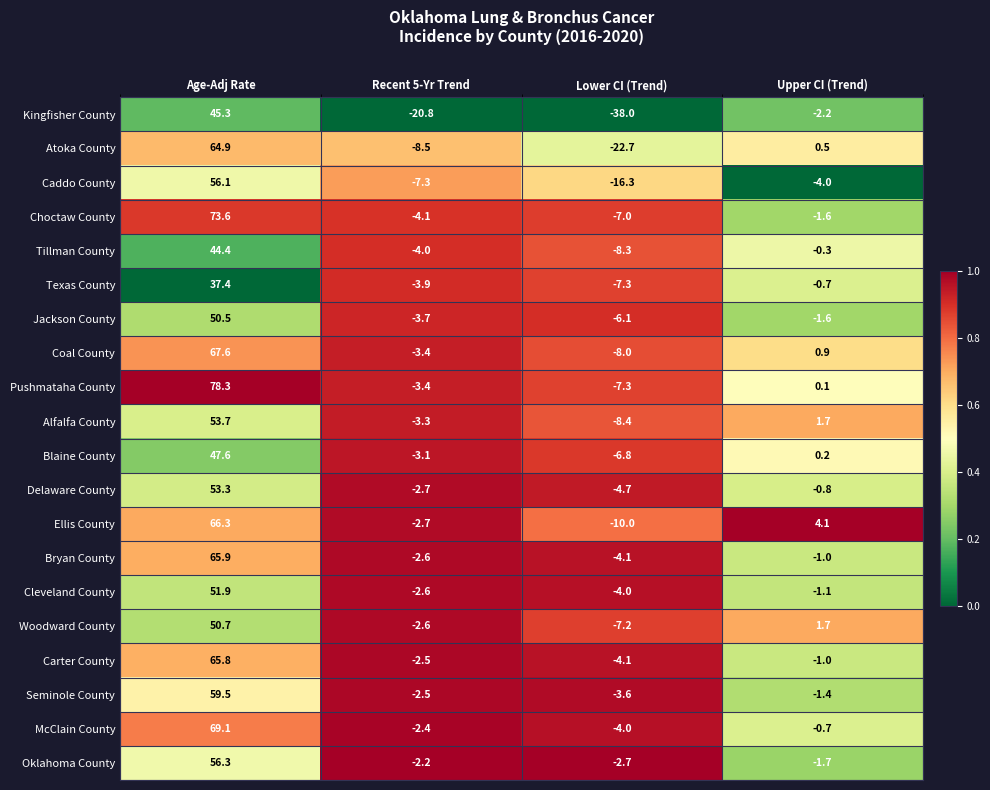

What is the greatest value displayed?

78.3